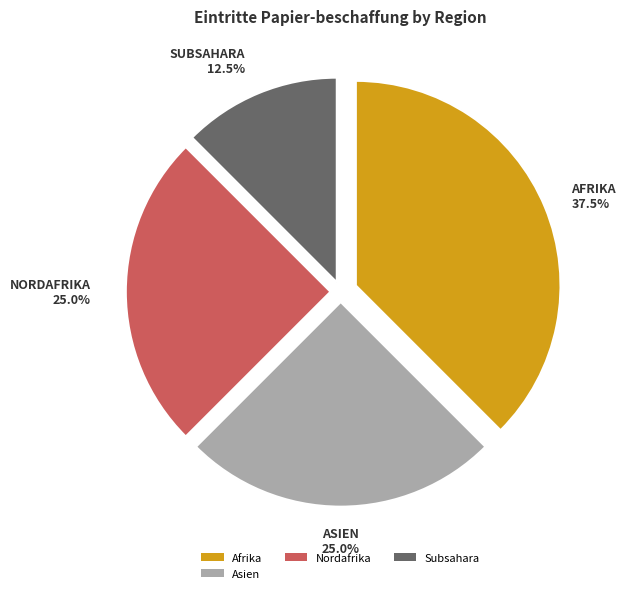

Is Afrika the majority of the pie?

No